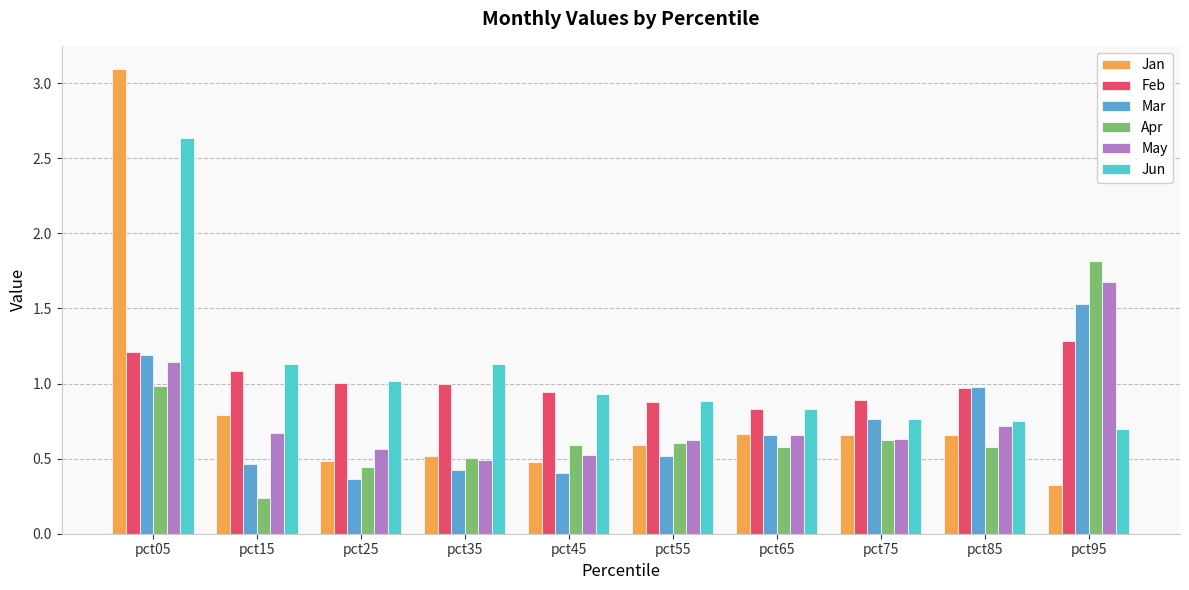

Which series has the largest range (max minus min)?

Jan